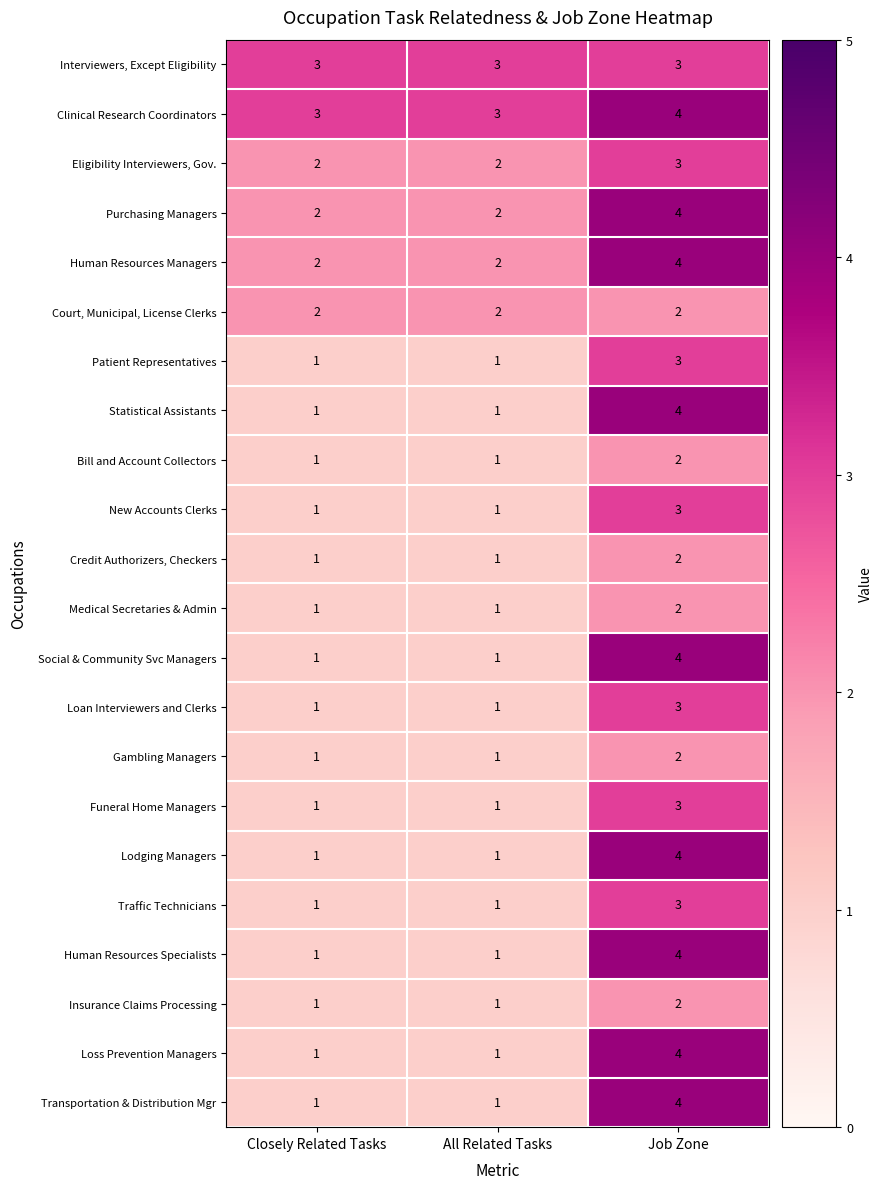

Which category has the highest value in the Patient Representatives series?

Job Zone